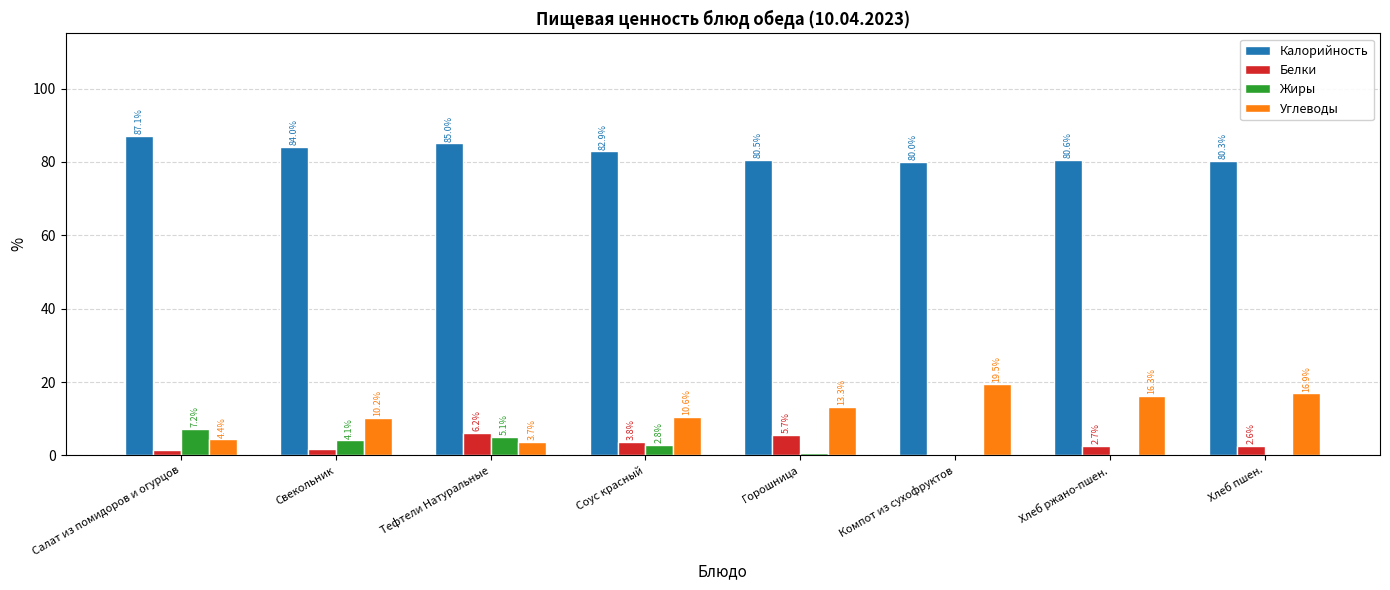

The value of Калорийность at Хлеб ржано-пшен. is 33.7. True or false?

False